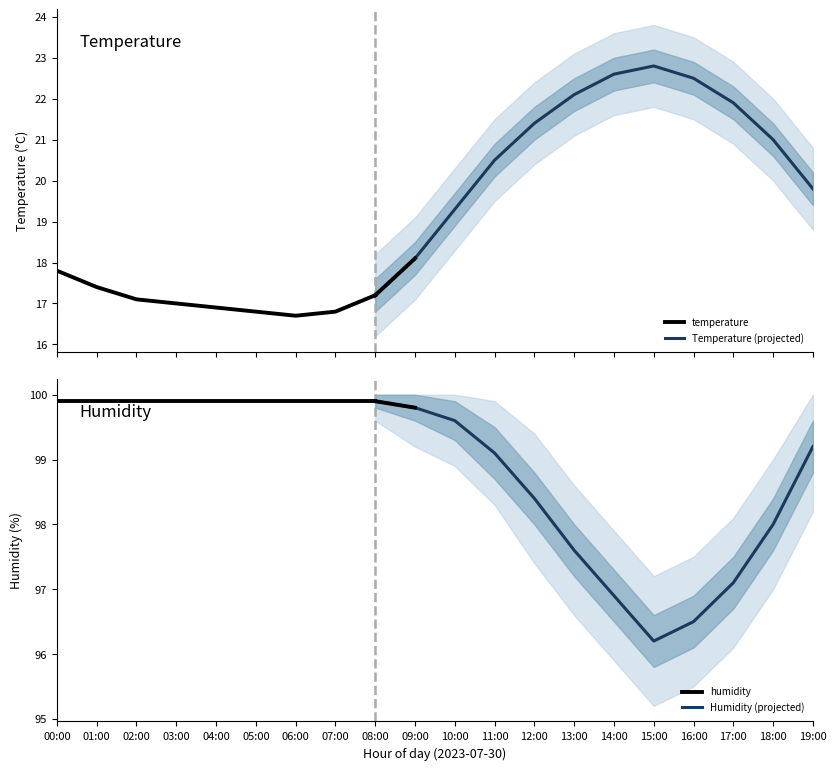

Is it true that temperature equals 9.2 at 03:00?

False